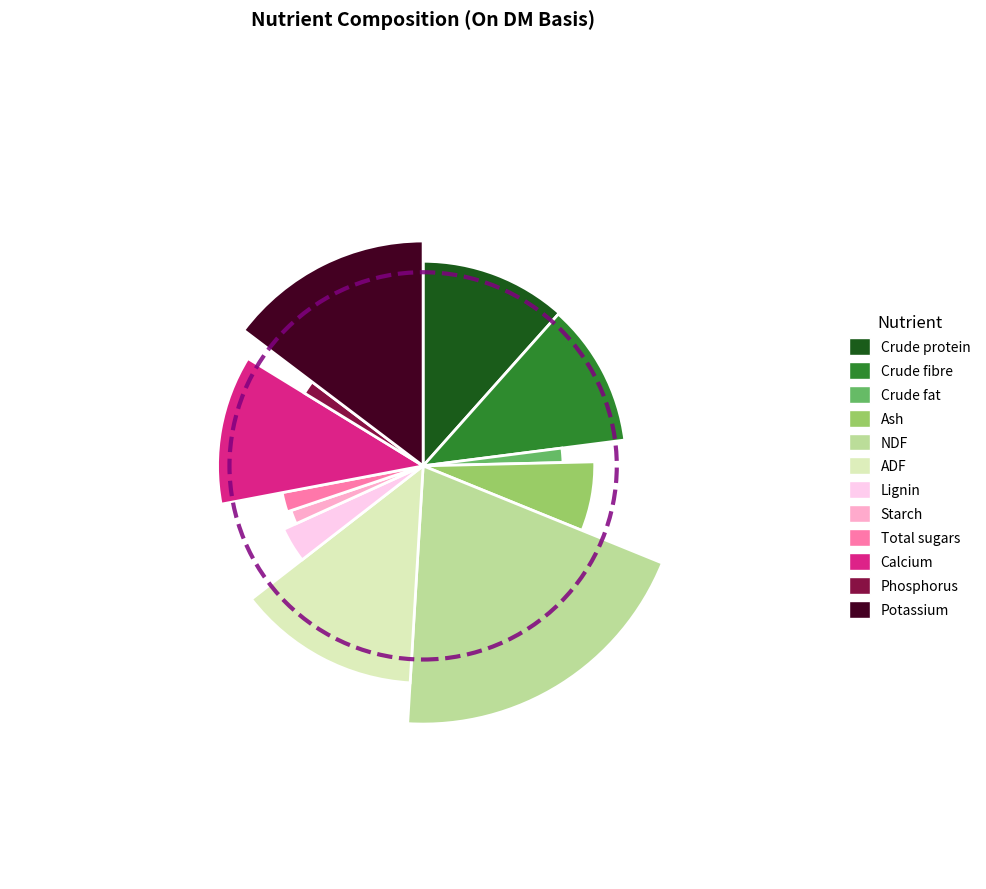

Is it true that Crude fibre is 18% of the pie?

False